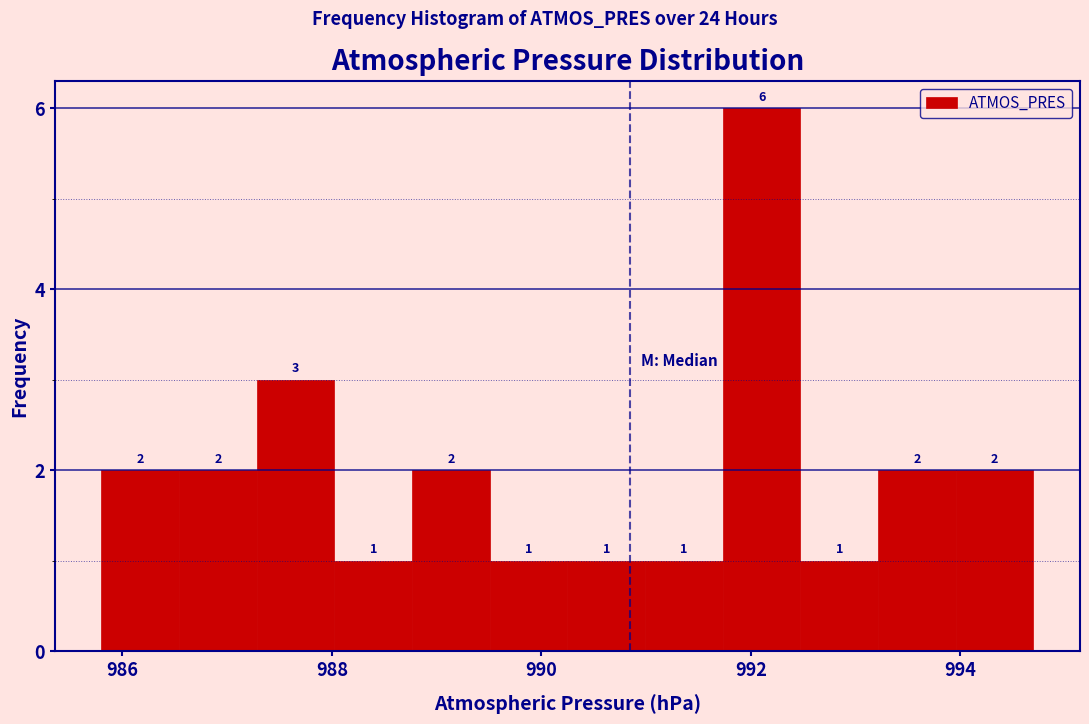

Read against the x-axis, roughly where is the centre of the tallest bar?

992.2